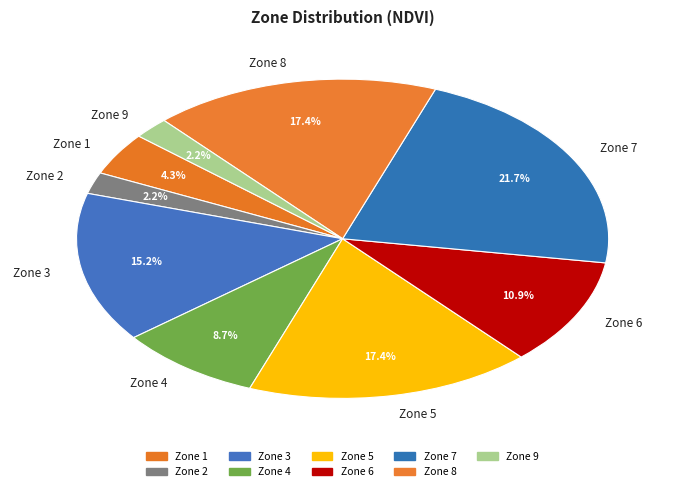

To the nearest percent, what is the average slice percentage?

11%